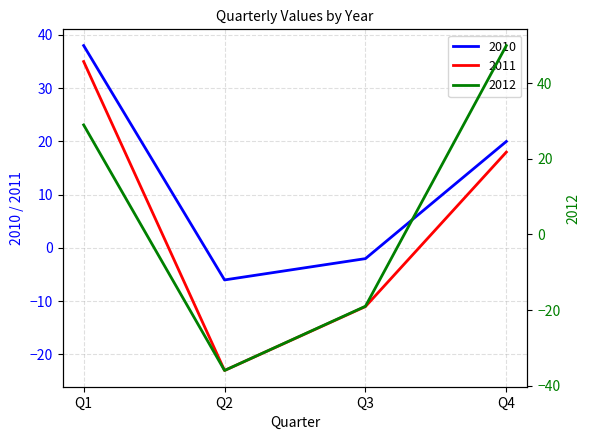

What are all the series names shown in the legend?

2010, 2011, 2012